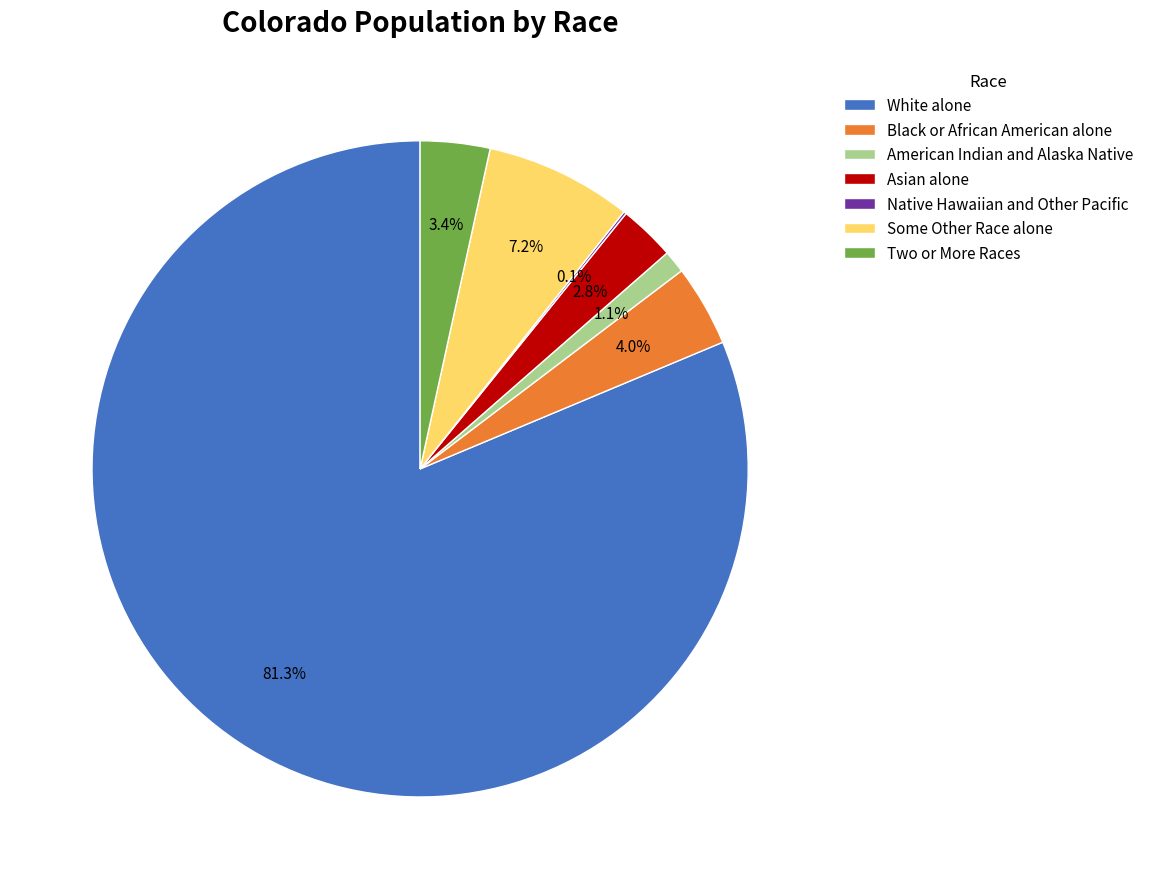

Which slice represents more than half of the pie?

White alone